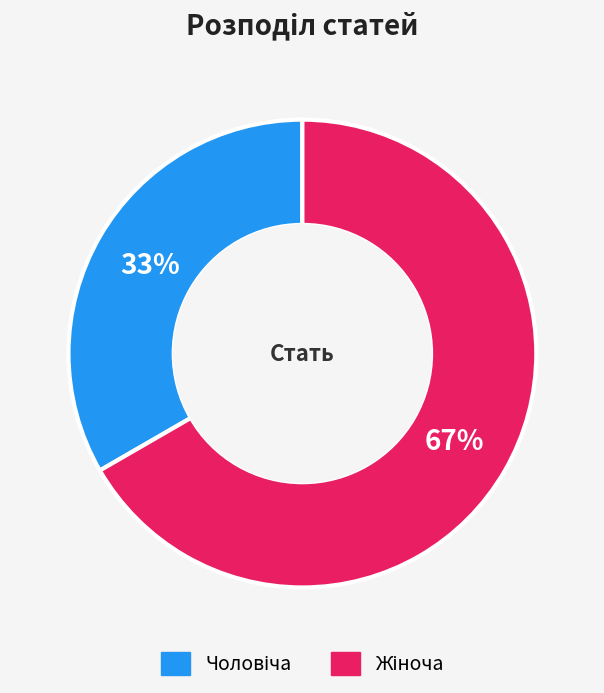

To the nearest percent, what is the average slice percentage?

50%